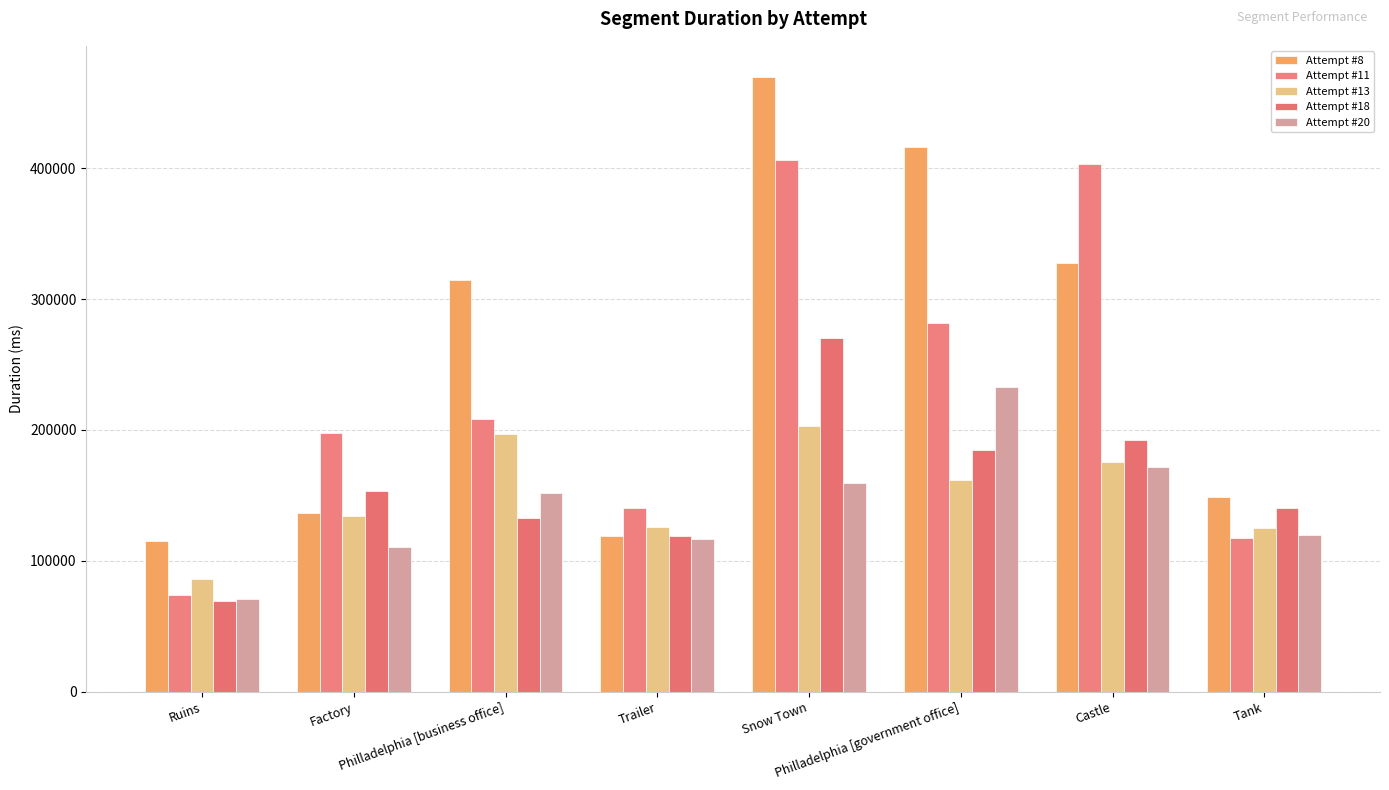

Which category has the lowest value in the Attempt #20 series?

Ruins